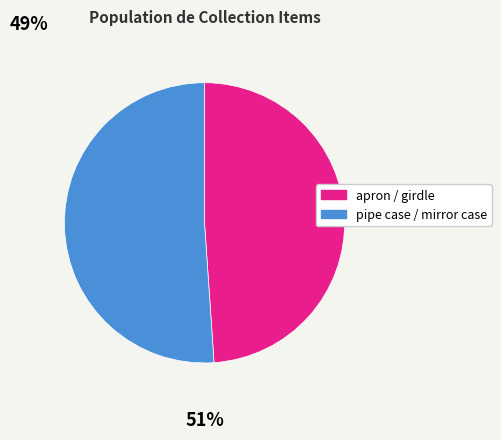

How many segments does this pie chart have?

2